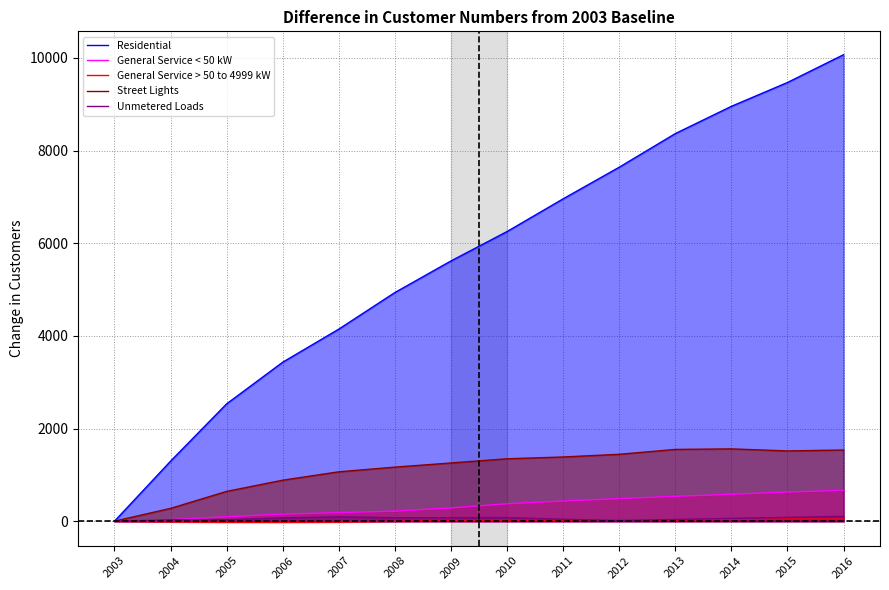

The value of Unmetered Loads at 2008 is 22.7. True or false?

False